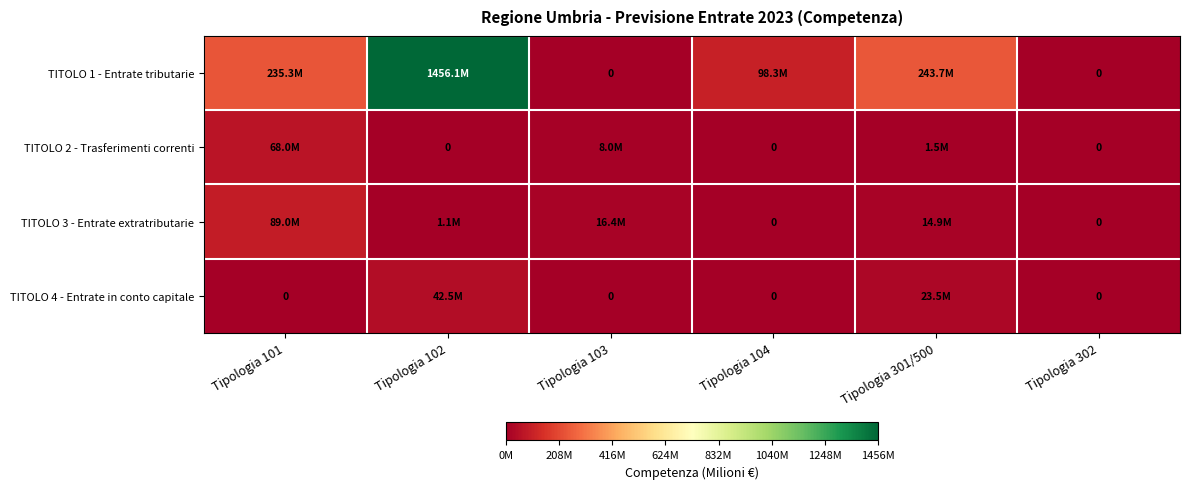

Rank the series by their maximum value, from lowest to highest.

TITOLO 4 - Entrate in conto capitale, TITOLO 2 - Trasferimenti correnti, TITOLO 3 - Entrate extratributarie, TITOLO 1 - Entrate tributarie